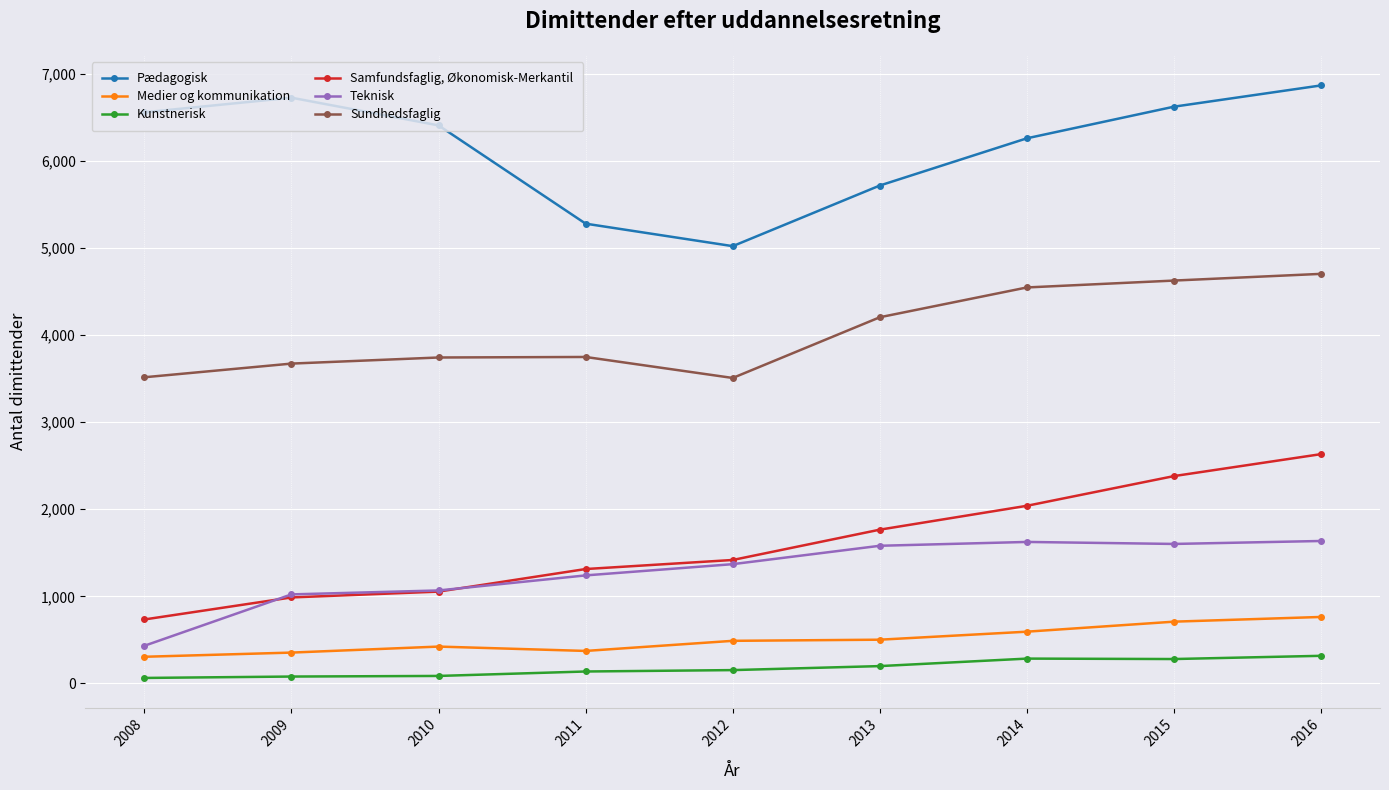

How many lines are shown in the chart?

6